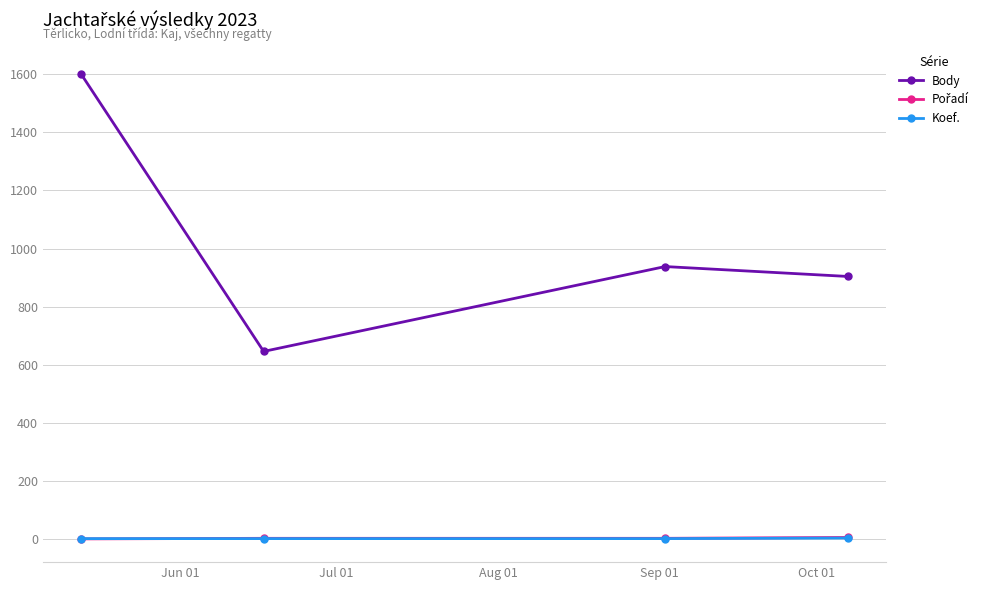

What is the greatest value displayed?

1600